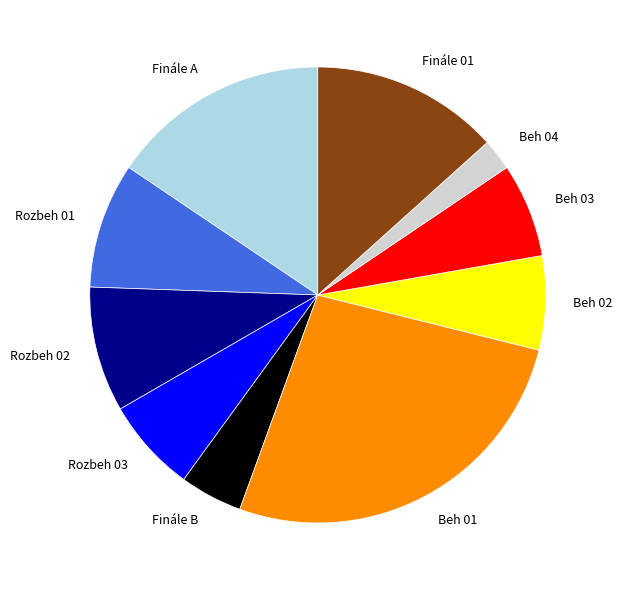

Is there a majority slice in this chart?

No